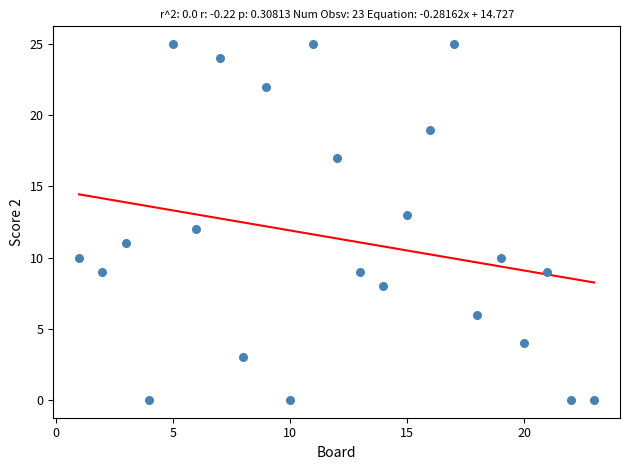

What is the range of X values (max minus min)?

22